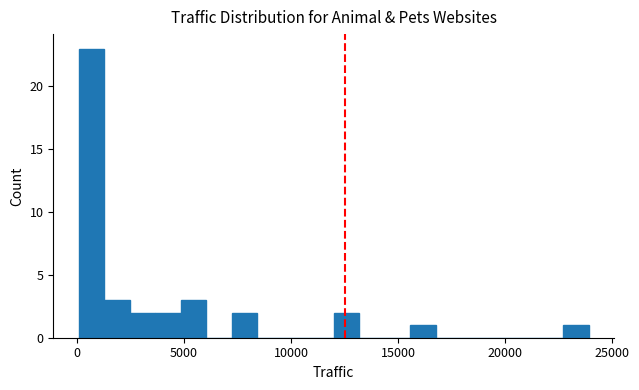

Read against the x-axis, roughly where is the centre of the tallest bar?

500